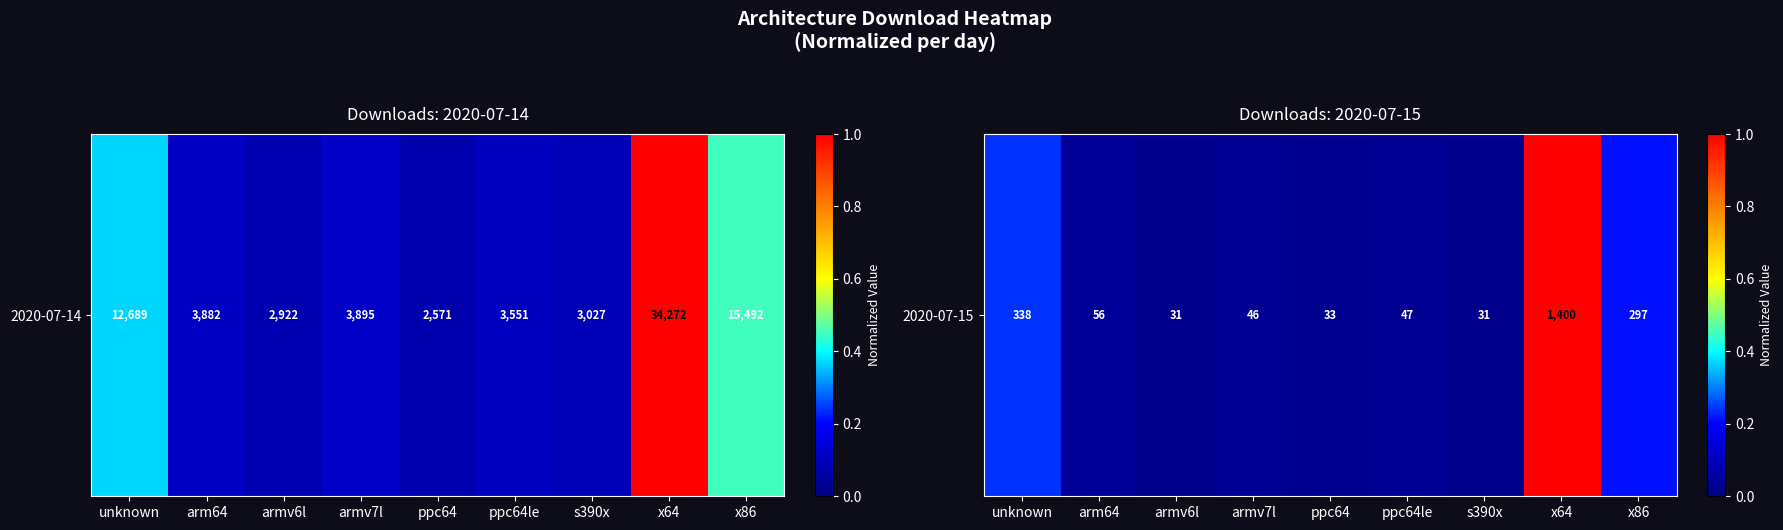

What is the difference between the maximum and minimum values?

1.0